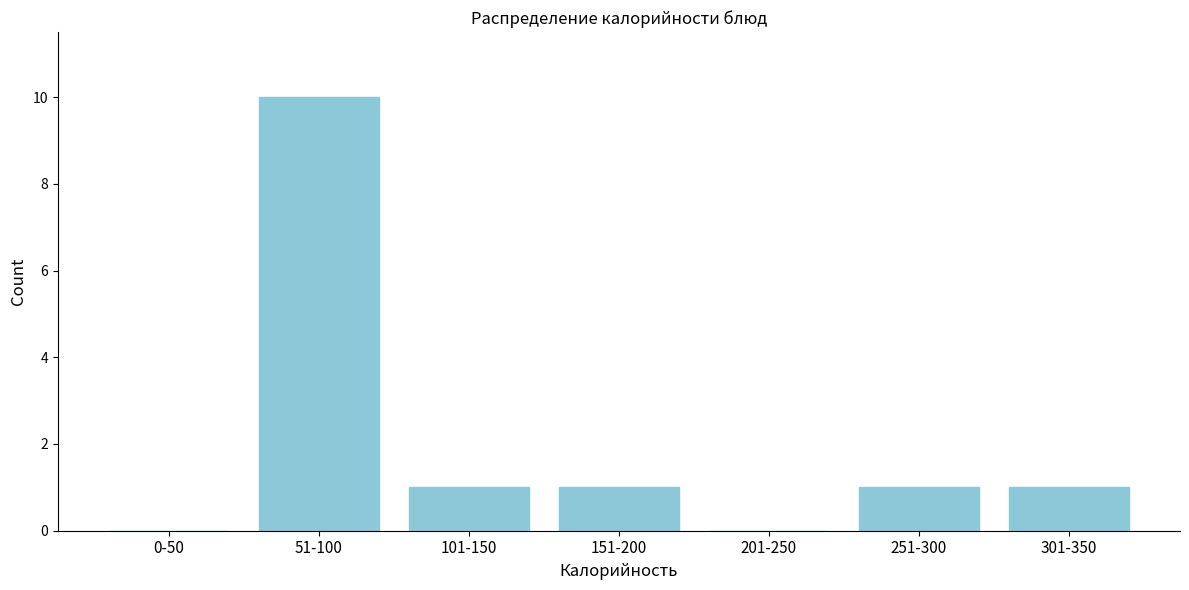

Reading right to left, what are all the values shown in this chart?

301-350=1	251-300=1	201-250=0	151-200=1	101-150=1	51-100=10	0-50=0